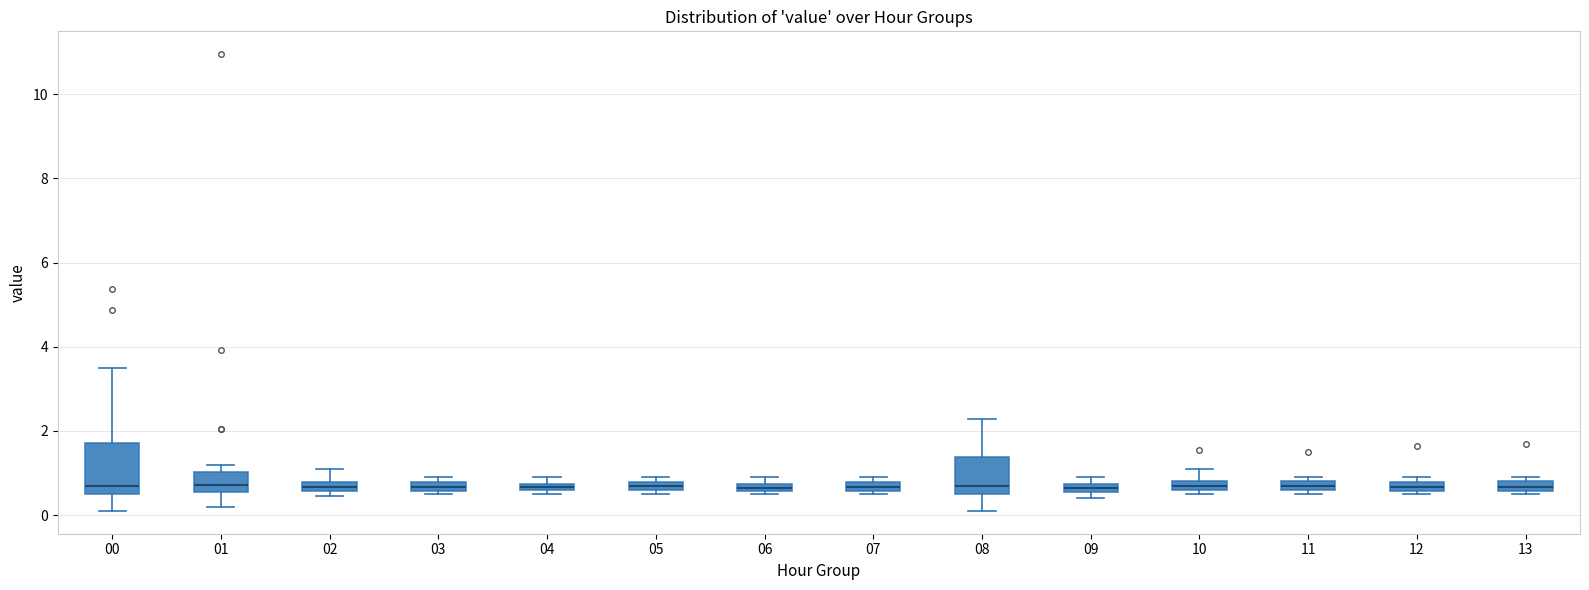

Which box is the tallest, from its lower edge to its upper edge?

00